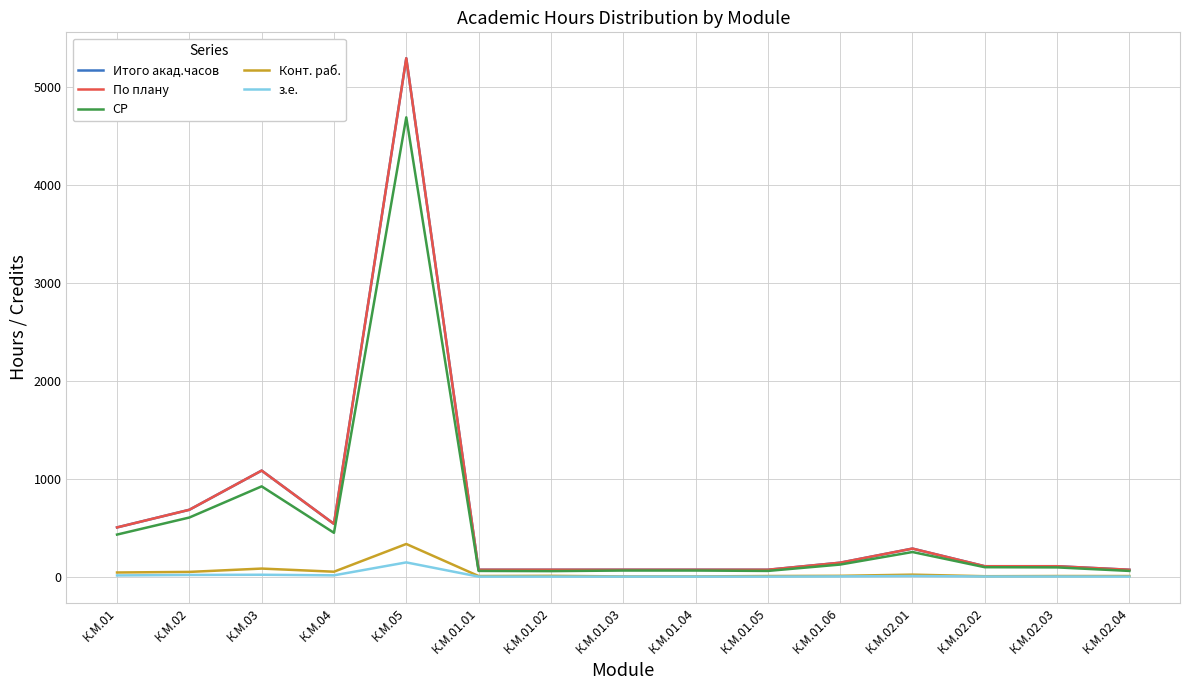

Which series has the widest spread of values?

Итого акад.часов